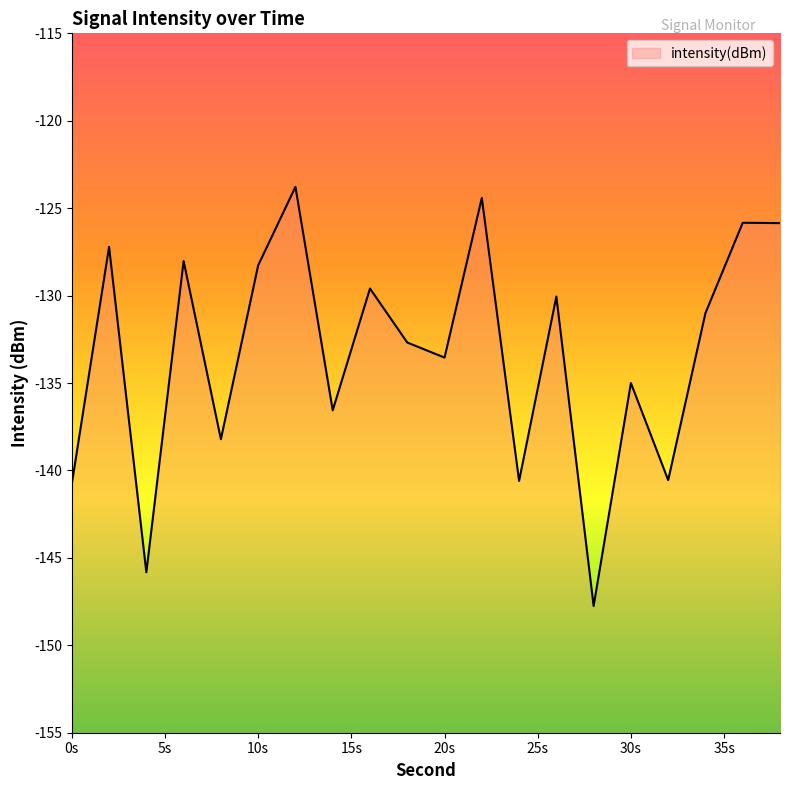

What is the value of the 5th point from the left?

-138.2